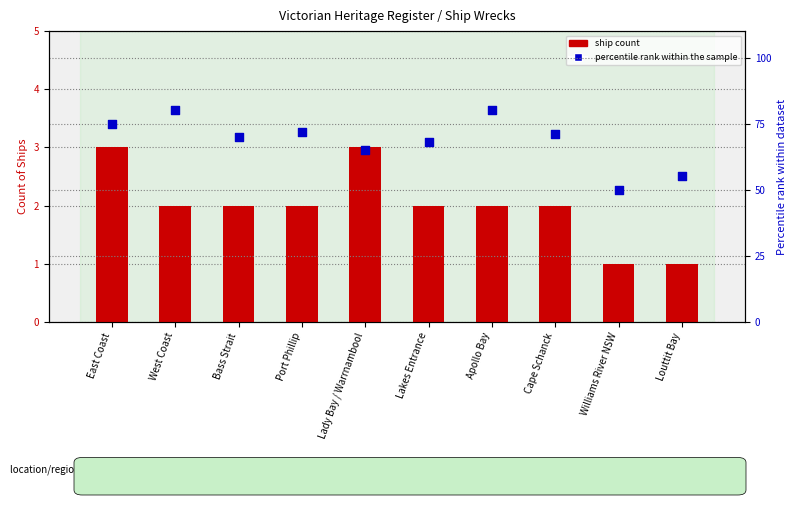

Which series has the largest total across all categories?

percentile rank within the sample